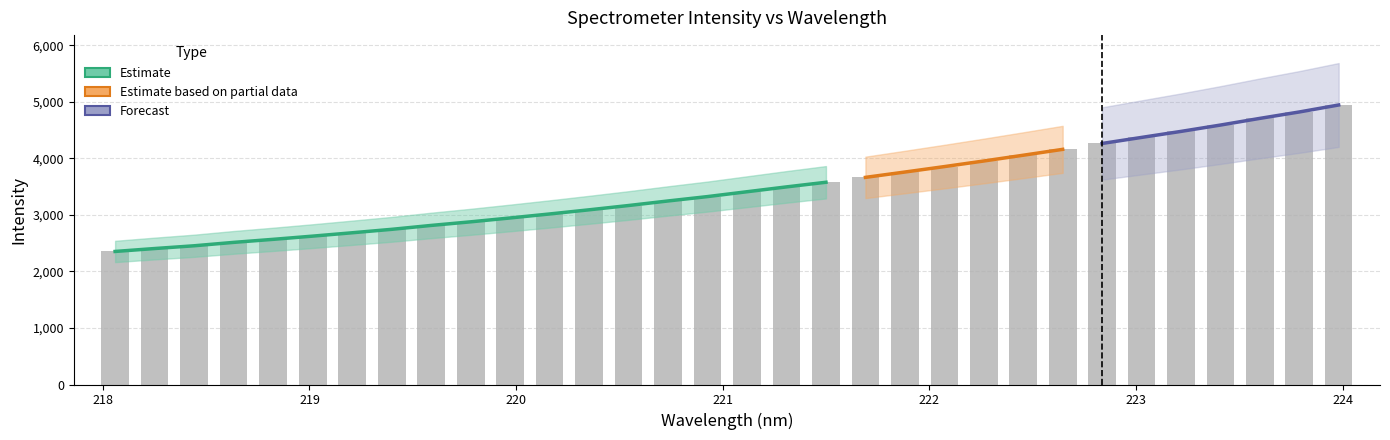

What is the difference between the maximum and minimum values?

2590.6